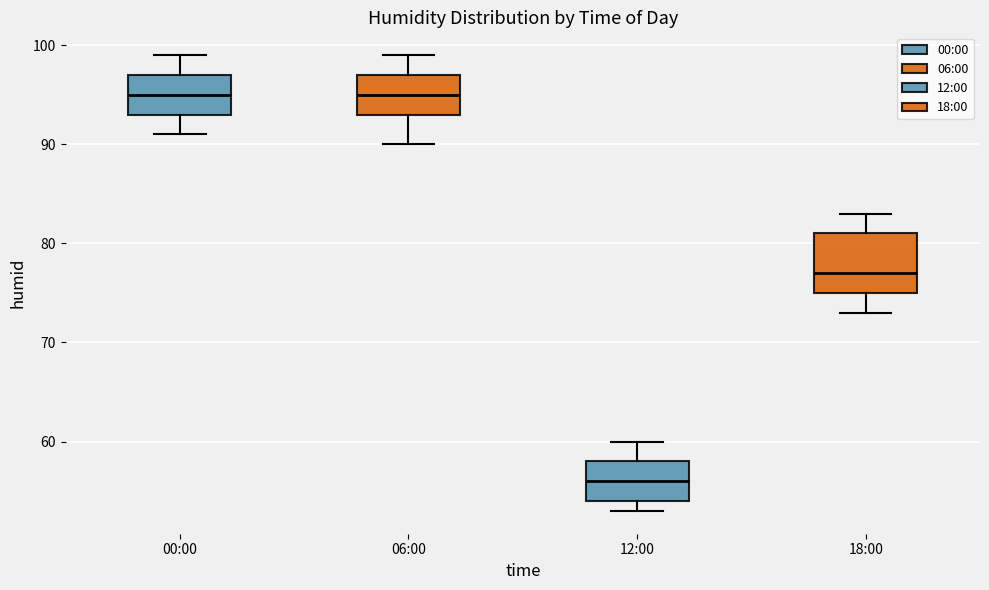

Reading left to right, read every box against the y-axis: the position of its median line, the range the box covers, and the ends of its whiskers. The values are not printed on the chart, so give them approximately, as read against the axis.

00:00: median 95, box 93 to 97, whiskers 91 to 99
06:00: median 95, box 93 to 97, whiskers 90 to 99
12:00: median 56, box 54 to 58, whiskers 53 to 60
18:00: median 77, box 75 to 81, whiskers 73 to 83